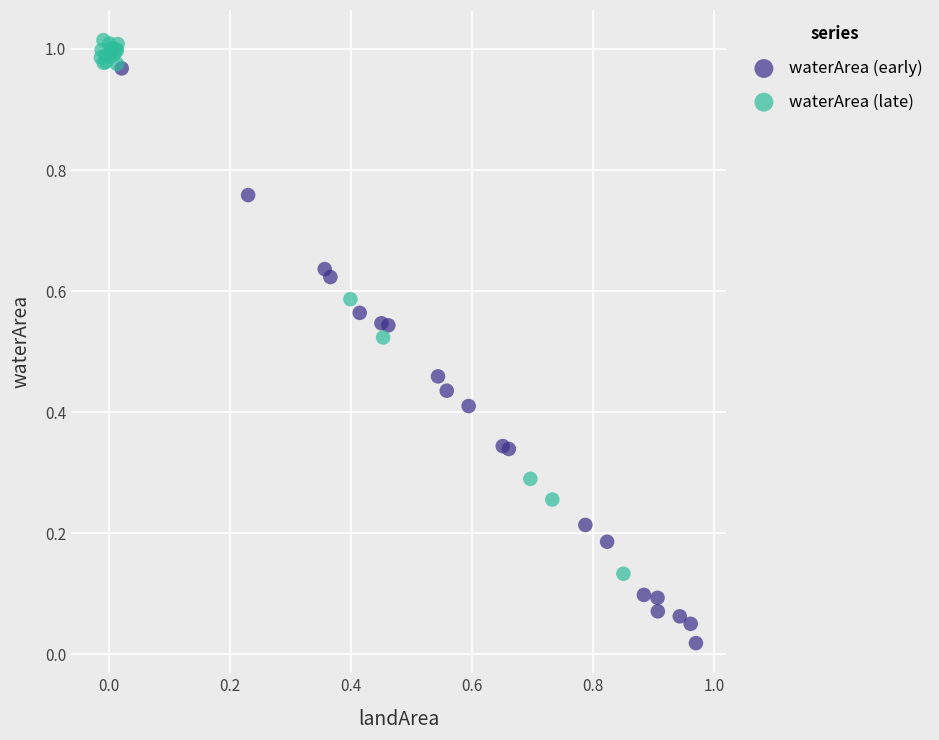

Which series contains the lowest Y value?

waterArea (early)